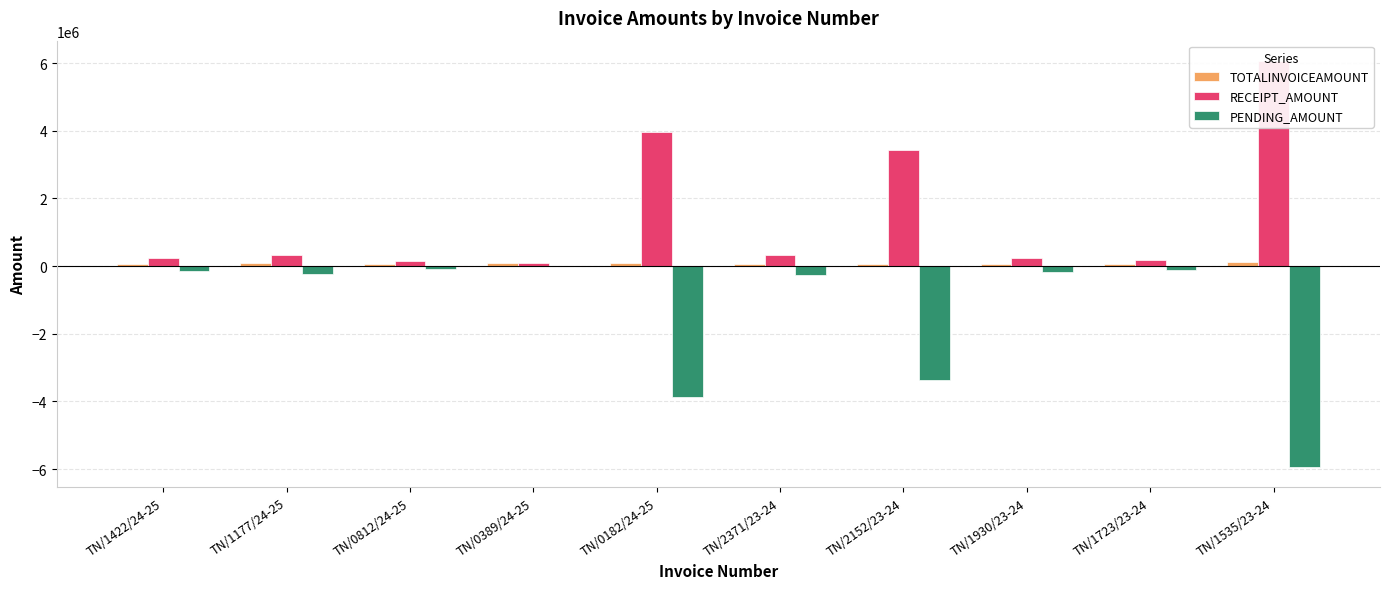

Which series changed the most between TN/1177/24-25 and TN/1723/23-24?

RECEIPT_AMOUNT